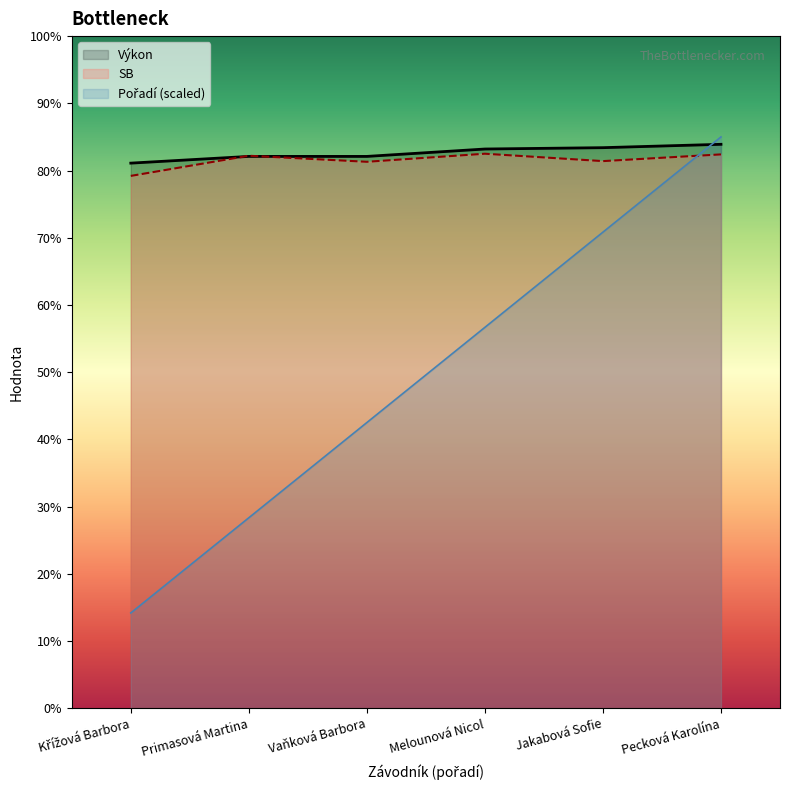

Which series has the largest range (max minus min)?

Pořadí